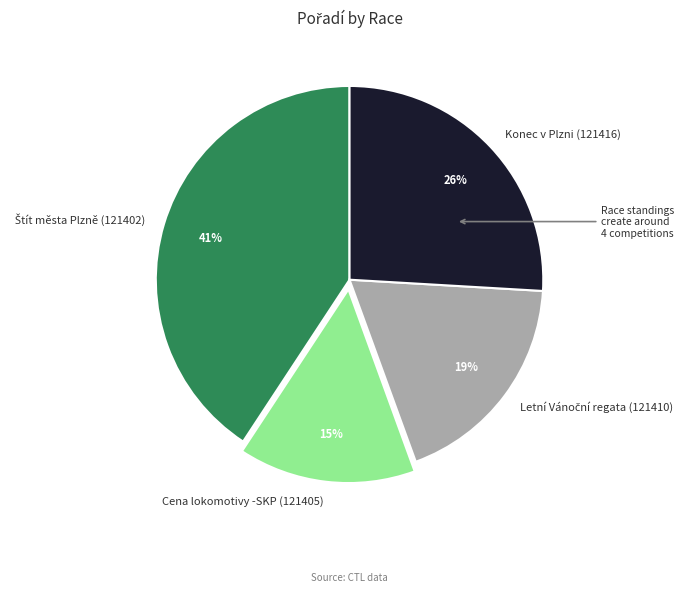

Combined, what portion of the pie is Štít města Plzně (121402) and Letní Vánoční regata (121410)?

59.3%